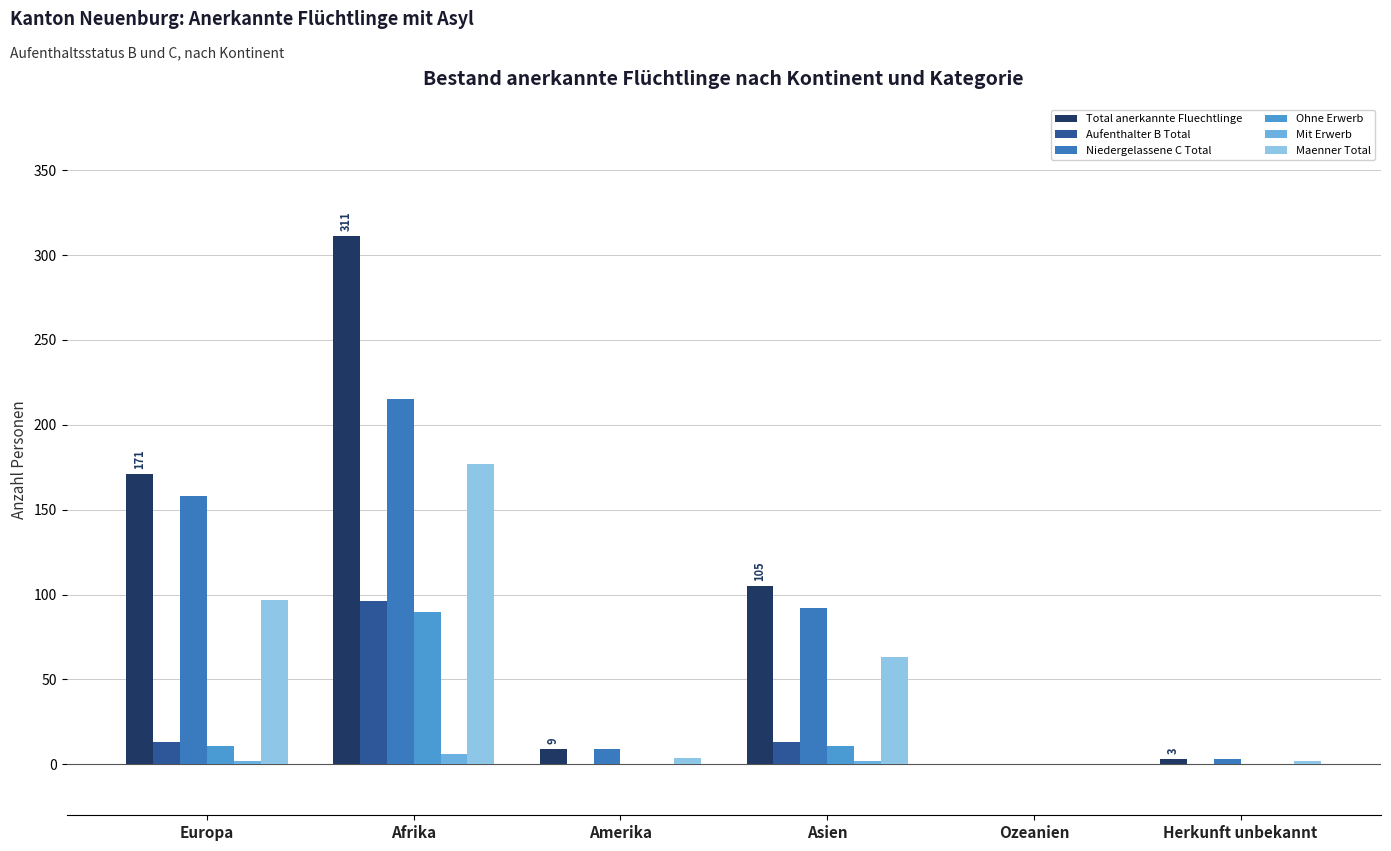

What is the spread (max minus min) of values at Europa?

169